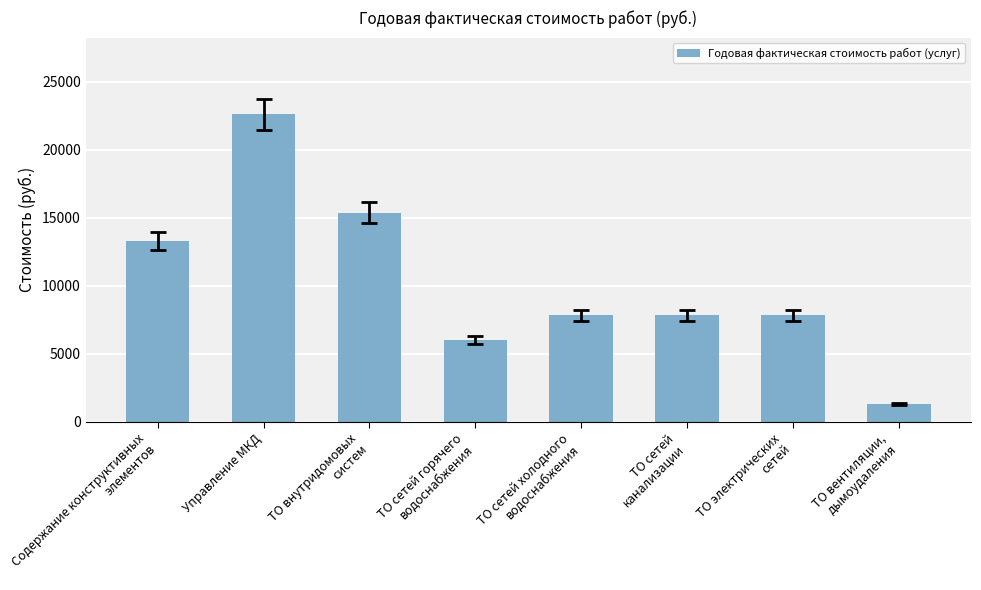

Count the number of data series in this chart.

1